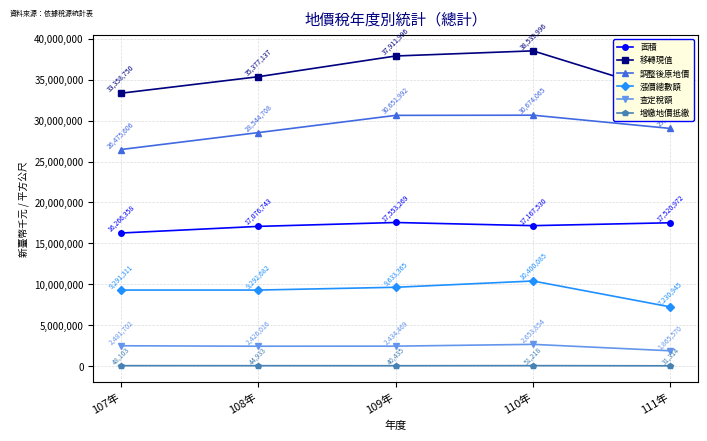

What is the label of the 2nd point from the left?

108年